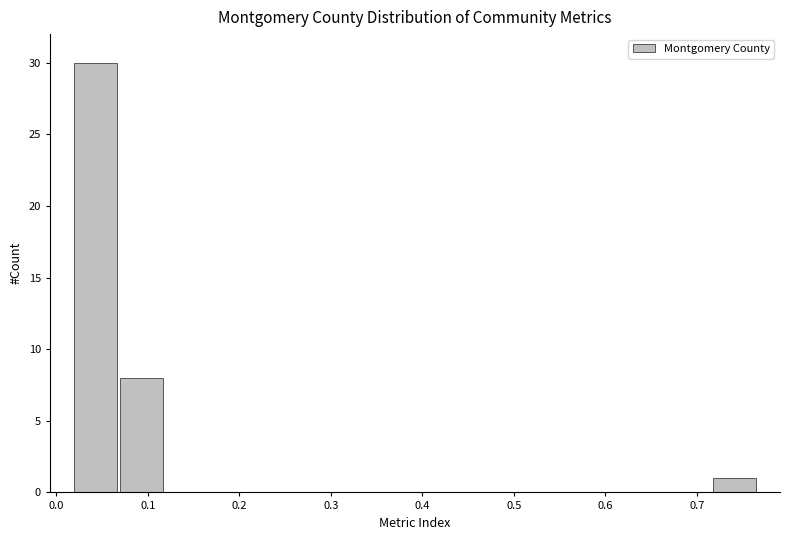

Reading left to right, list every bar in this chart as the range it spans on the x-axis followed by its height. Neither the bar edges nor the heights are printed on the chart, so give them approximately, as read against the axes.

0.02 to 0.07: 30
0.07 to 0.12: 8
0.12 to 0.17: 0
0.17 to 0.22: 0
0.22 to 0.27: 0
0.27 to 0.32: 0
0.32 to 0.37: 0
0.37 to 0.42: 0
0.42 to 0.47: 0
0.47 to 0.52: 0
0.52 to 0.57: 0
0.57 to 0.62: 0
0.62 to 0.67: 0
0.67 to 0.72: 0
0.72 to 0.77: 1